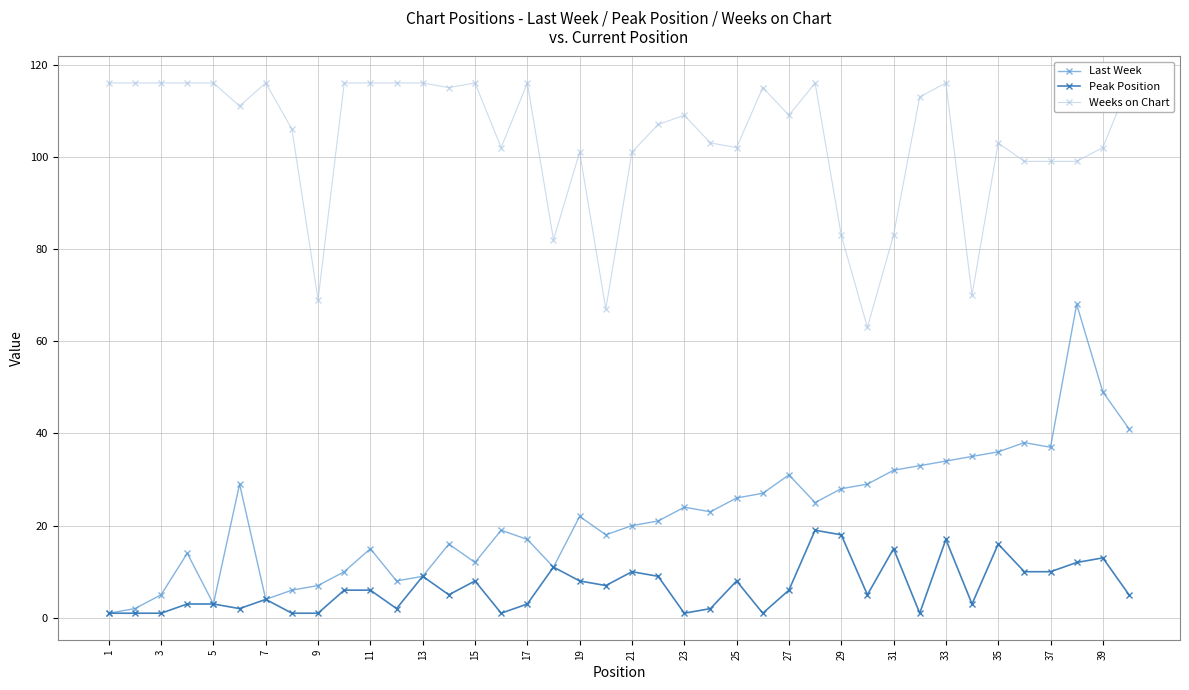

What is the minimum value for Weeks on Chart?

63